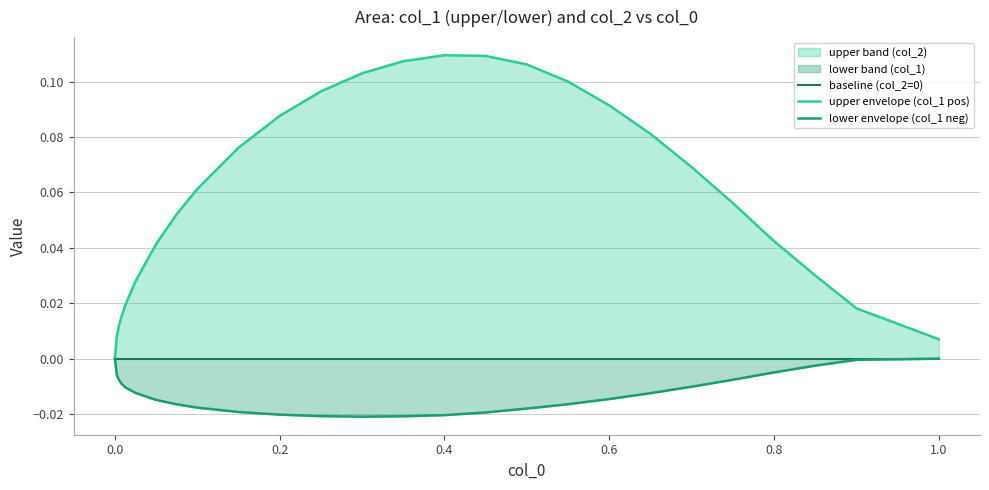

Rank the series by their average value, from lowest to highest.

lower envelope (col_1 neg), baseline (col_2=0), upper envelope (col_1 pos)